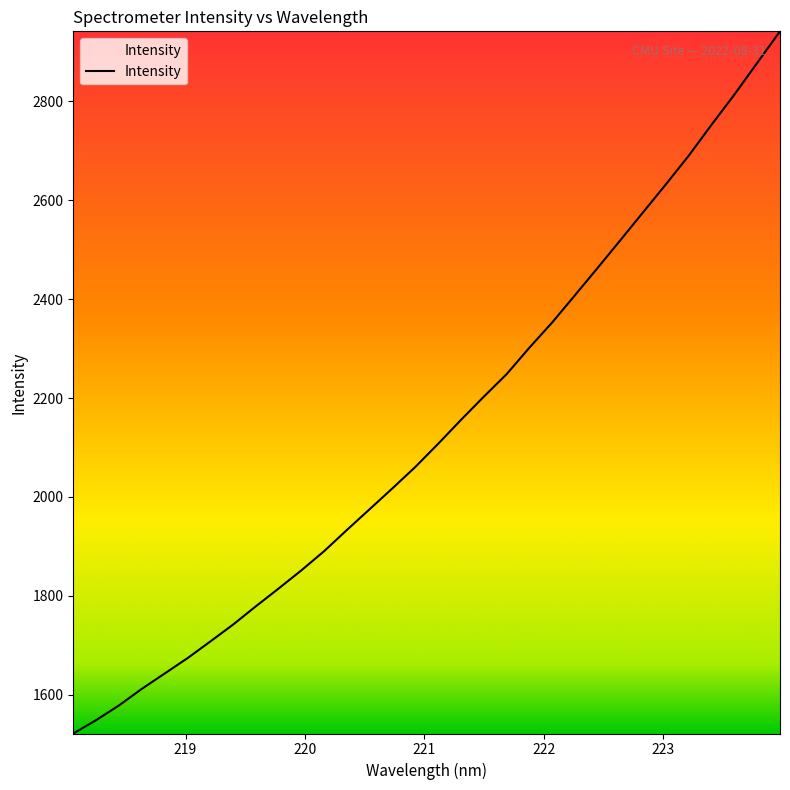

What is the maximum value shown in the chart?

2941.9